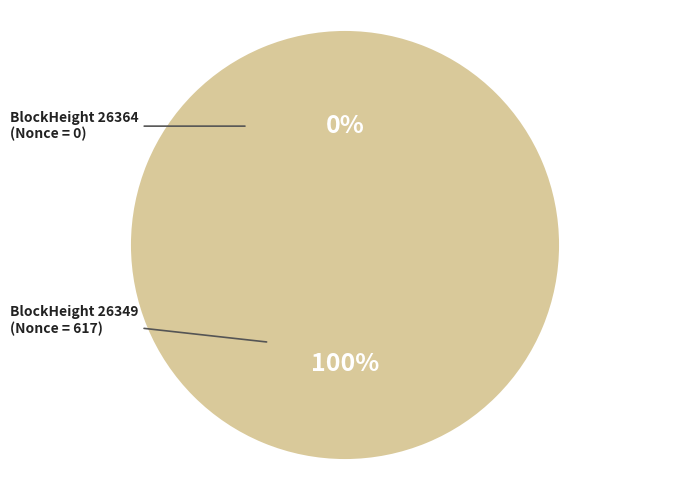

What is the total percentage of 26364 and 26349?

100.0%